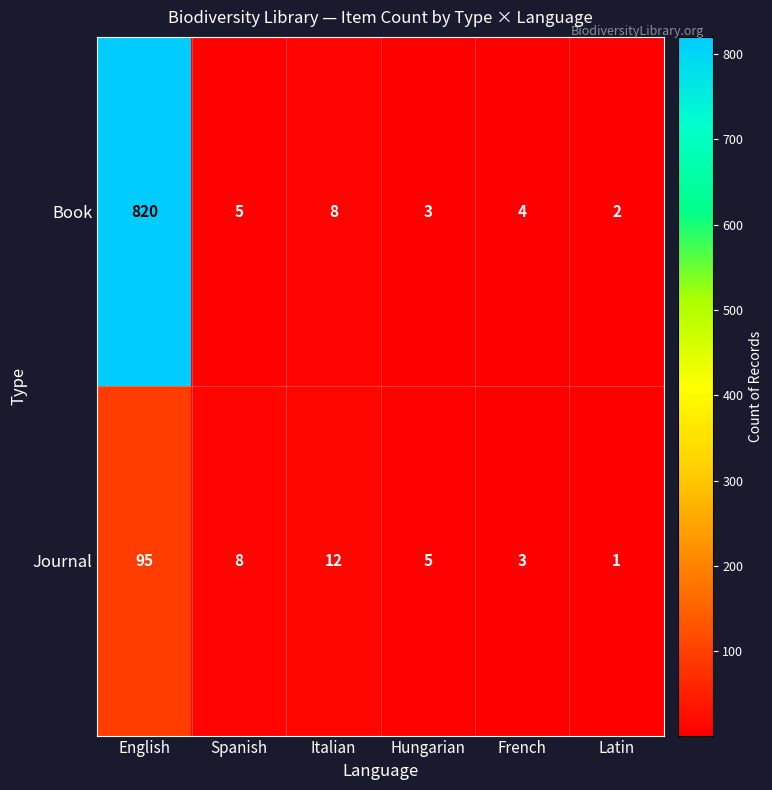

The Book series shows 2 at Latin. True or false?

True